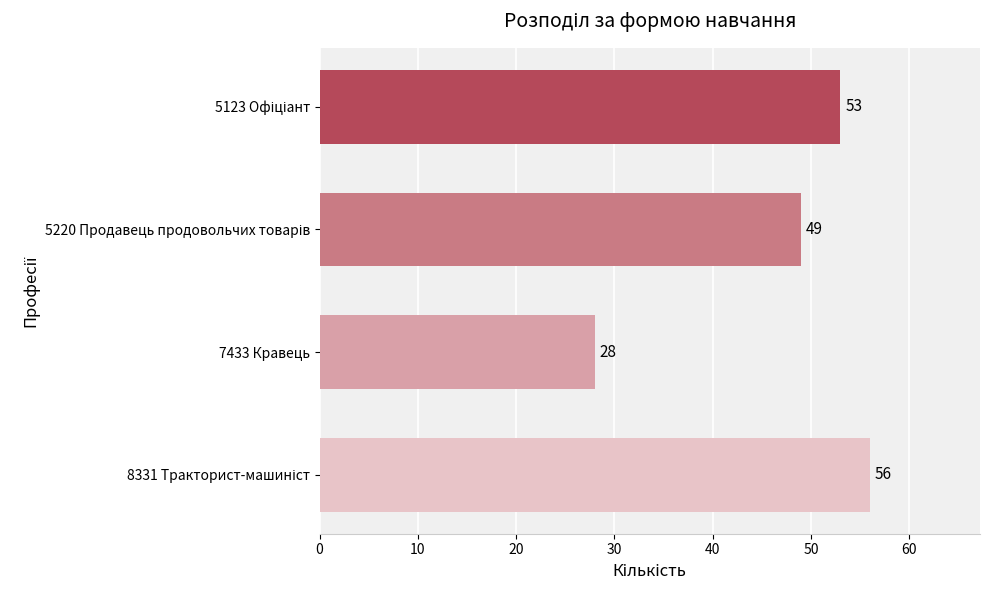

What is the difference between the maximum and minimum values?

28